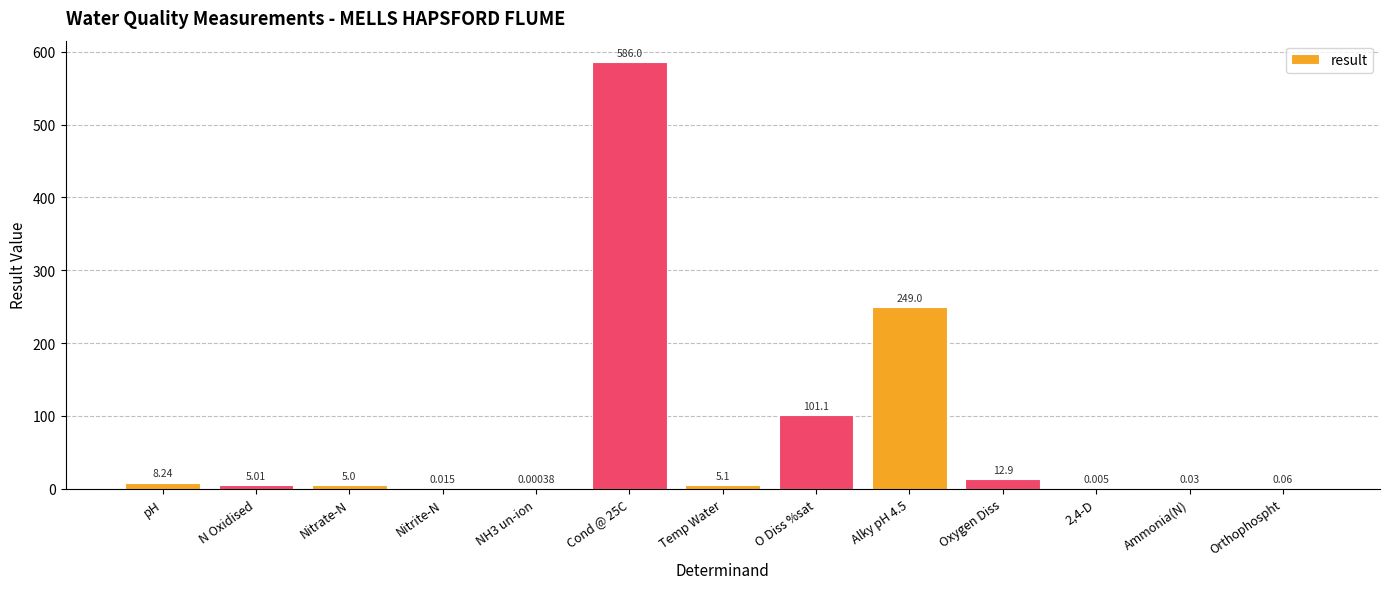

The chart shows a value of 67.1 at O Diss %sat. True or false?

False